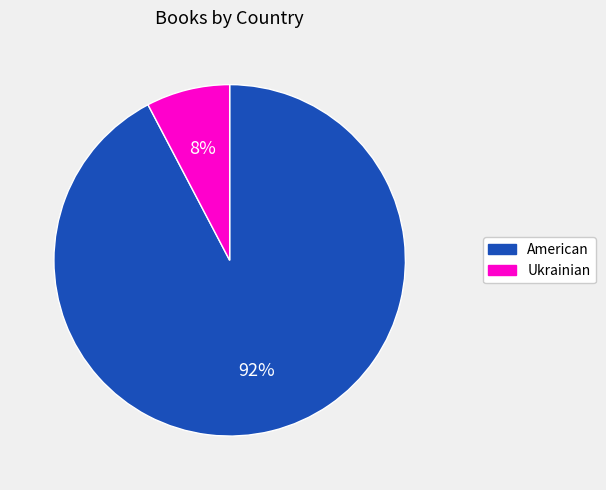

To the nearest percent, what percentage of the pie is American?

92%